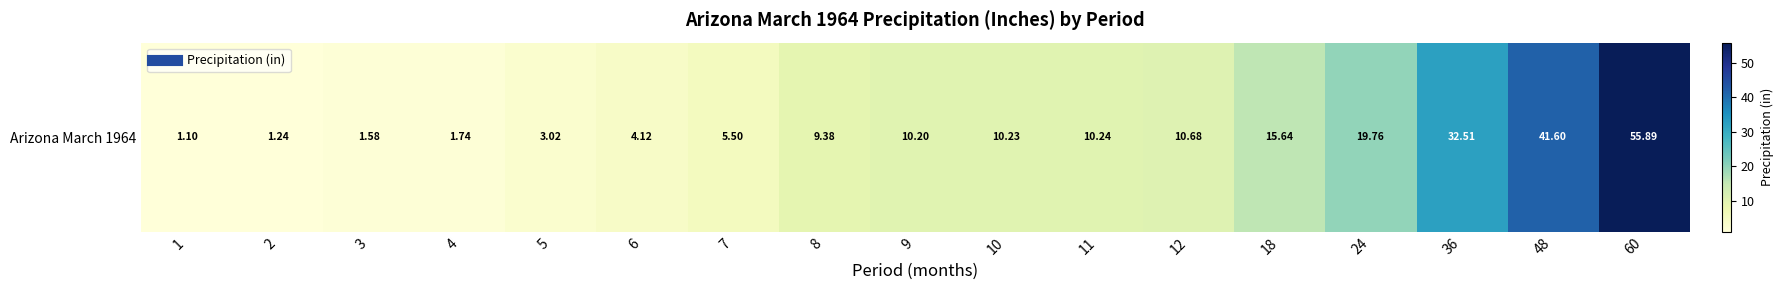

How many data points are above 10?

9